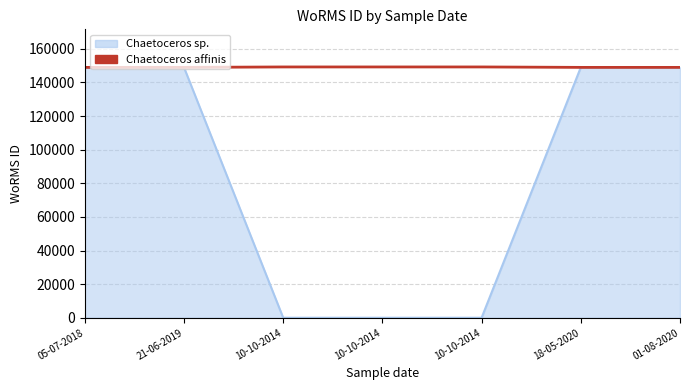

True or false: the data has more than 1 interior local peaks.

False